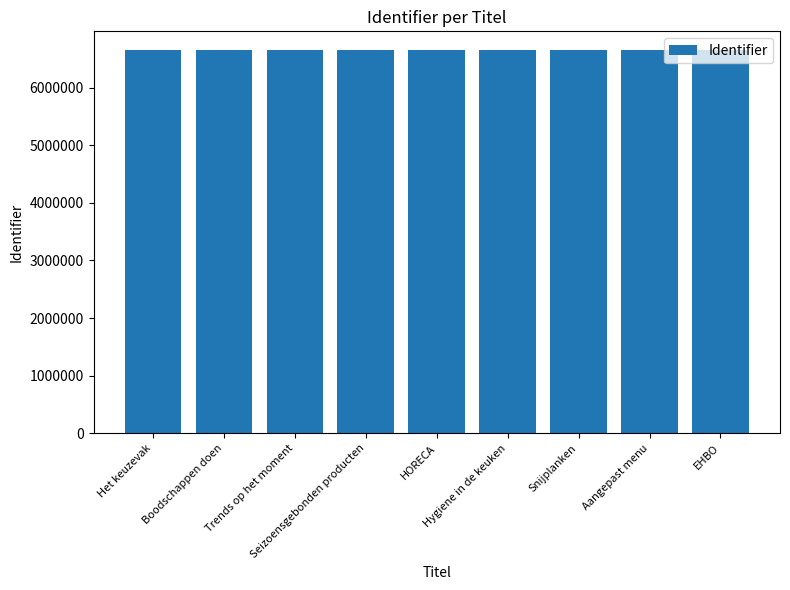

How many data points are less than 6643584?

4